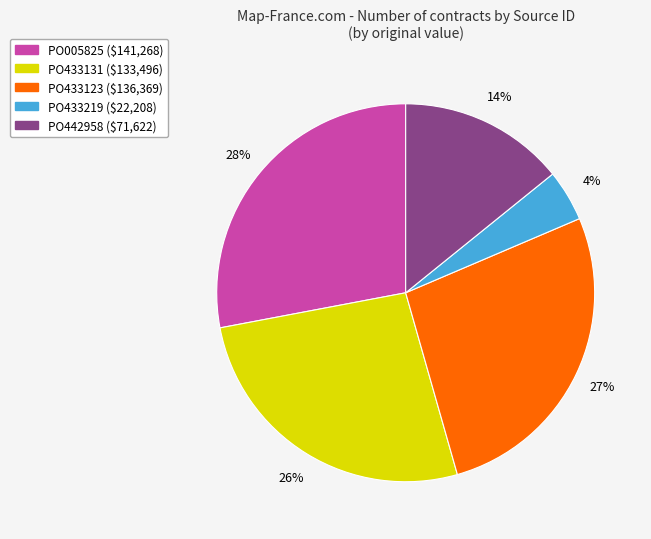

Do PO442958 and PO433219 together represent more than half of the pie?

No